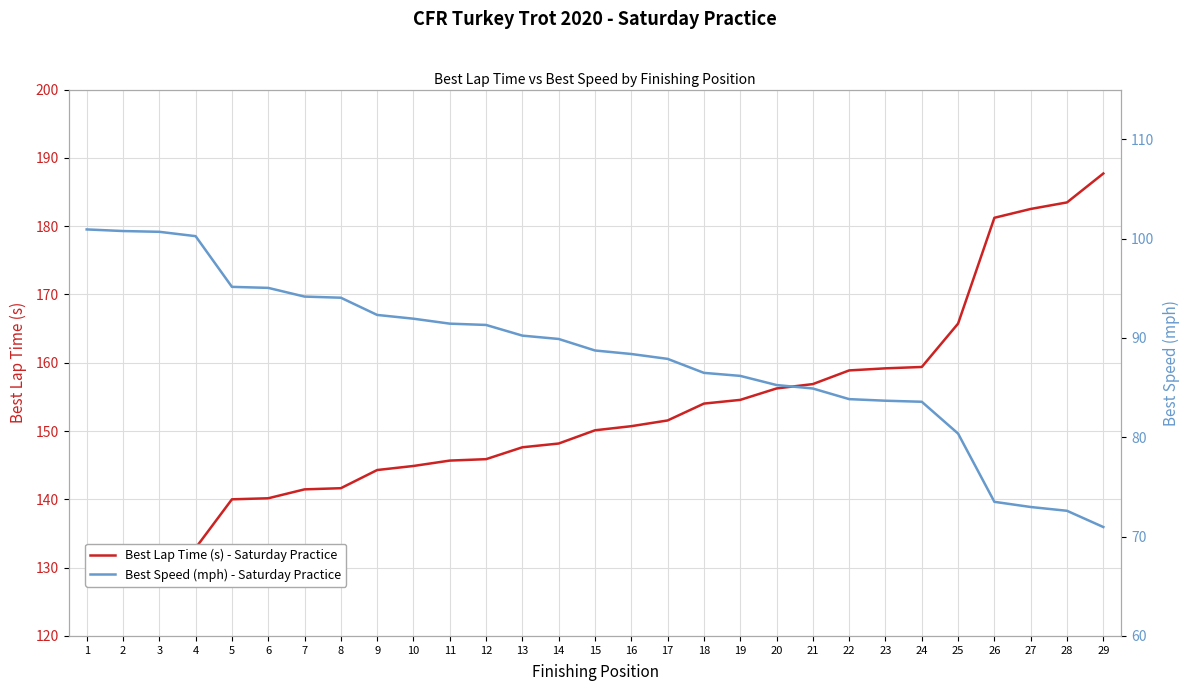

The value of Best Lap Time (s) - Saturday Practice at 18 is 154.0. True or false?

True